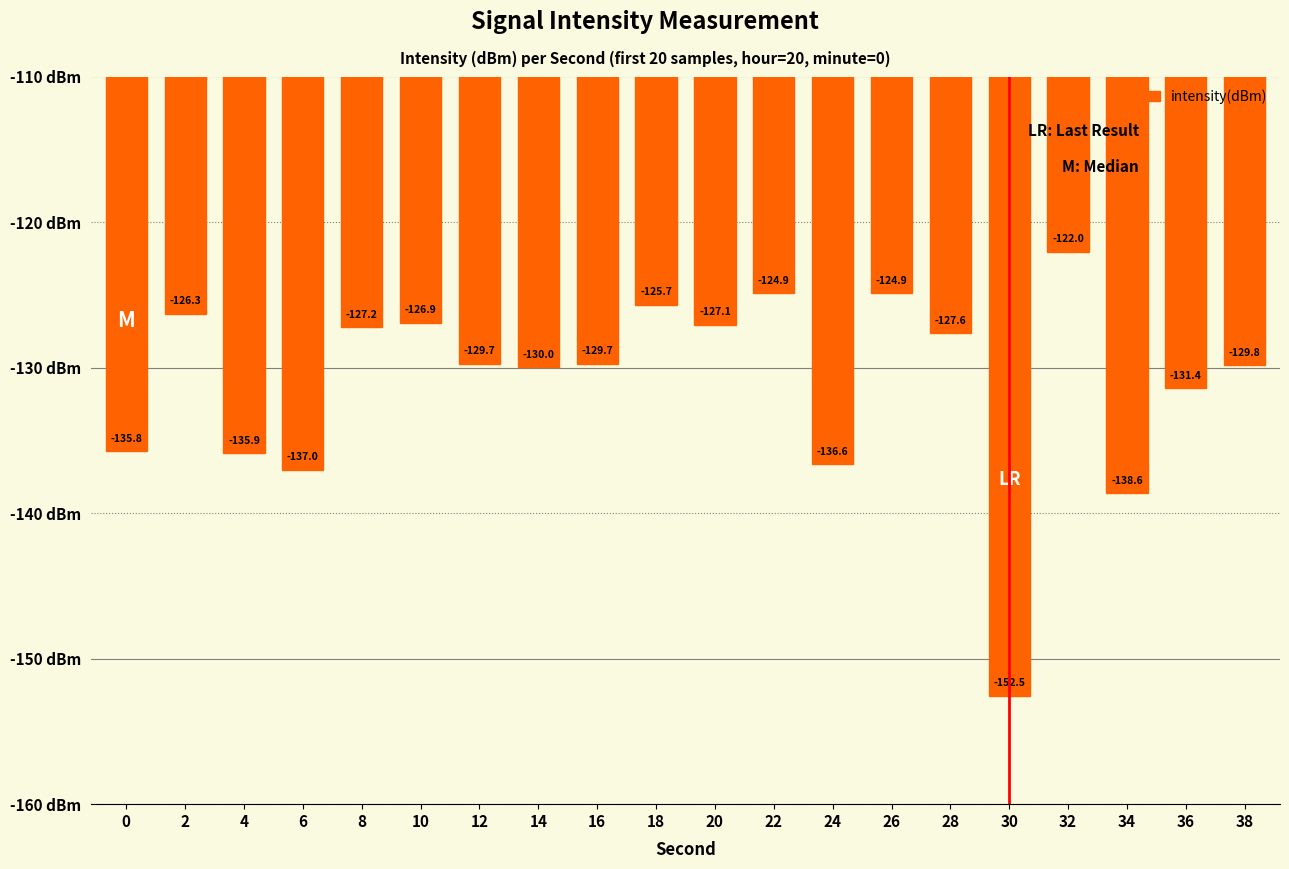

Which category has the lowest value across all series?

30